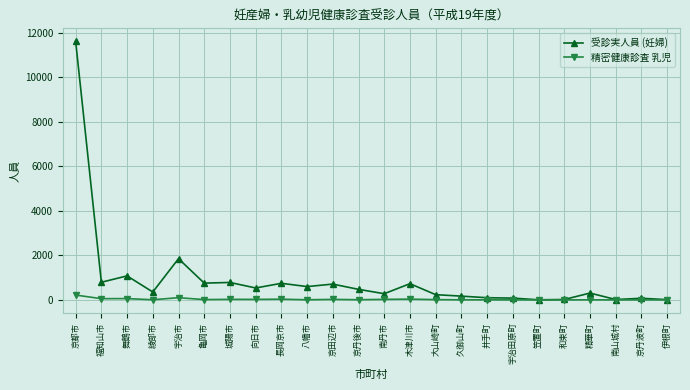

What is the spread (max minus min) of values at 宇治市?

1754